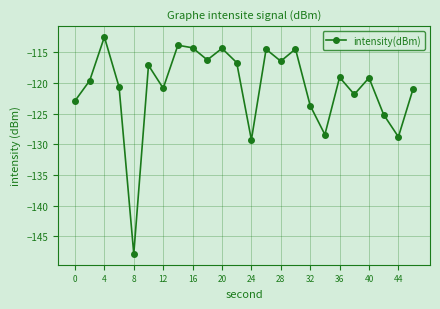

What is the smallest value displayed?

-147.8